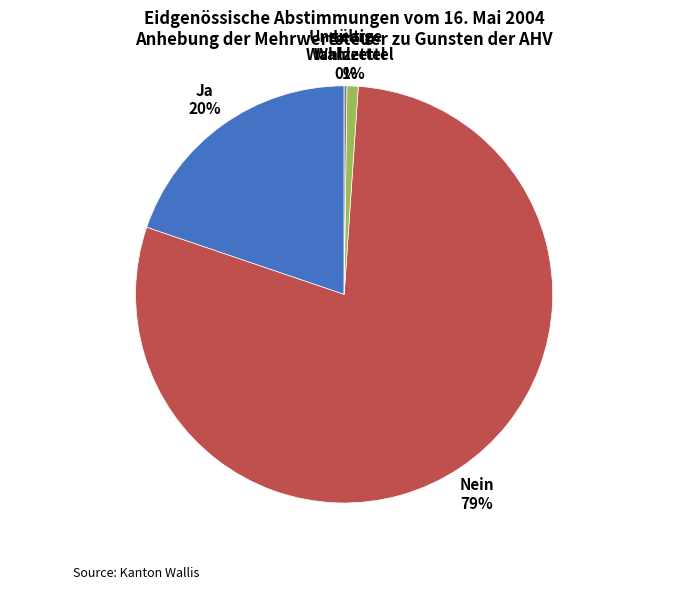

Is there a majority slice in this chart?

Yes